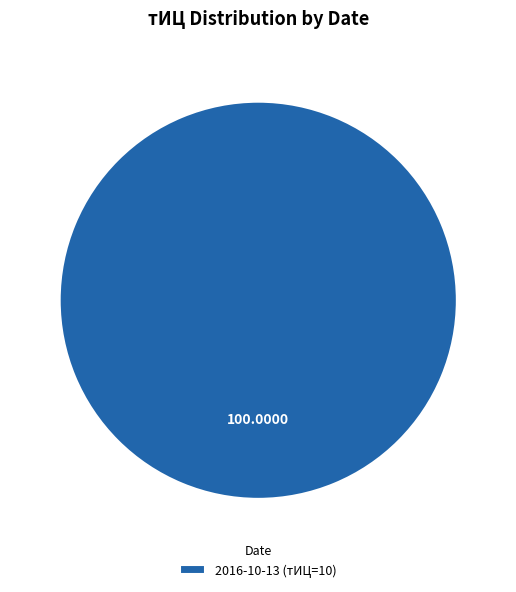

Is there a majority slice in this chart?

Yes